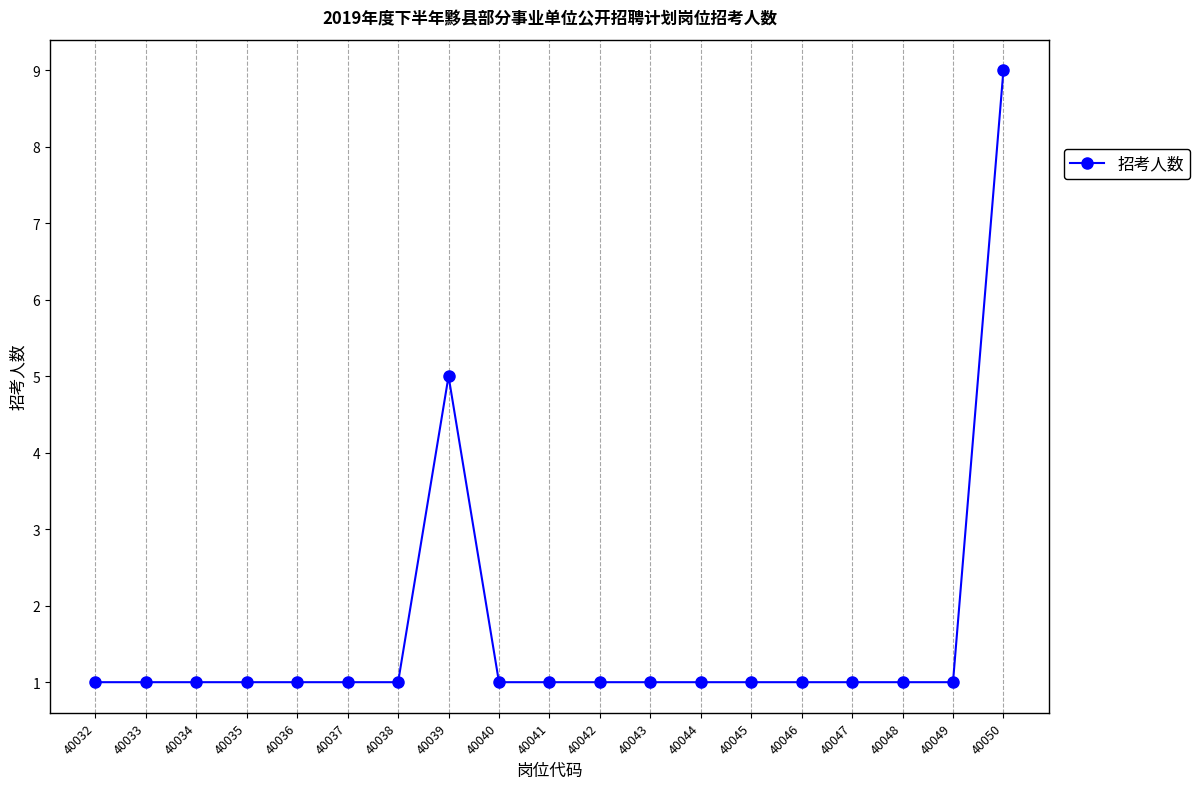

What is the greatest value displayed?

9